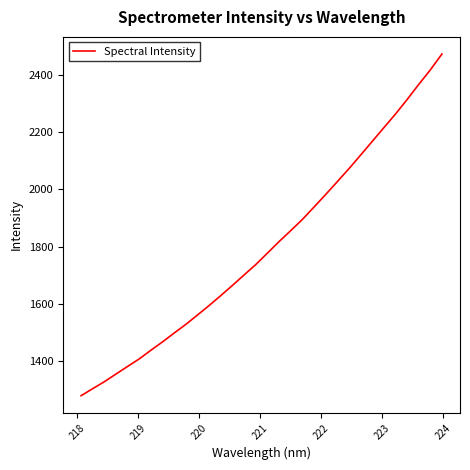

What is the maximum value shown in the chart?

2474.3